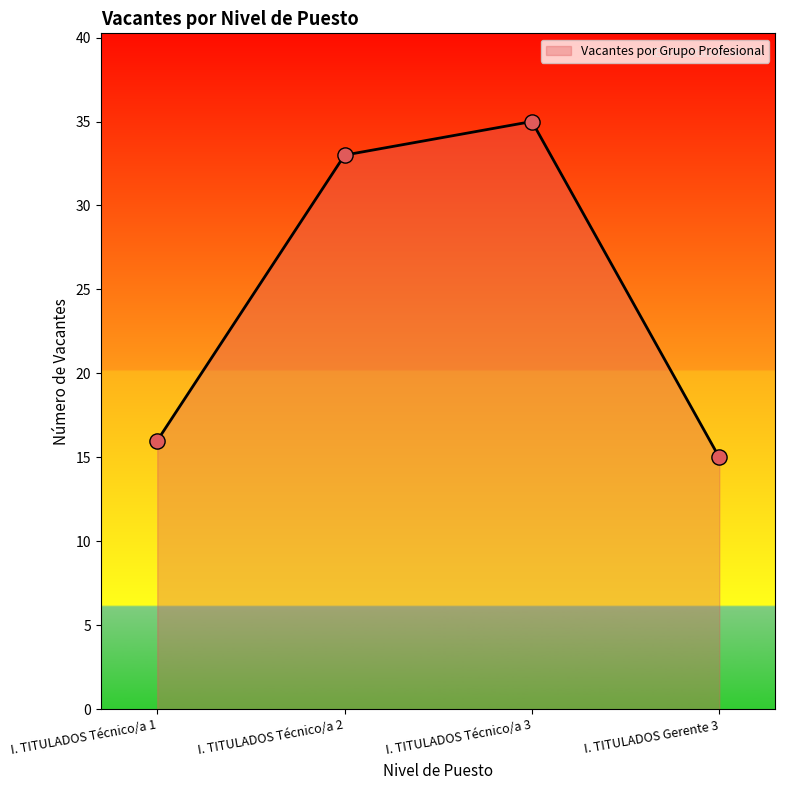

What is the ratio of the value at I. TITULADOS Técnico/a 2 to the value at I. TITULADOS Gerente 3?

2.2